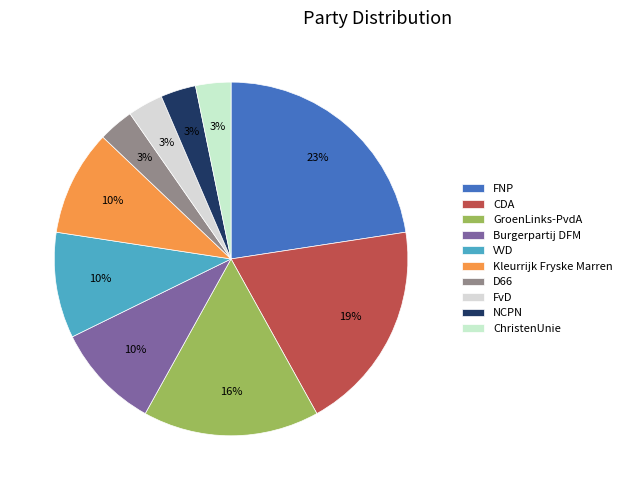

Count the number of slices in the pie.

10